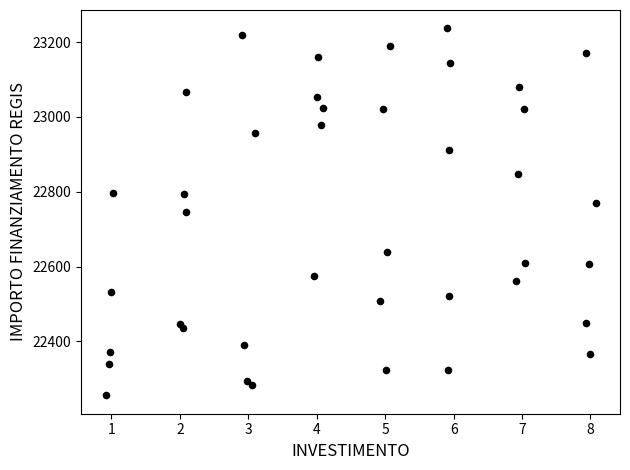

What is the range of Y values (max minus min)?

981.4